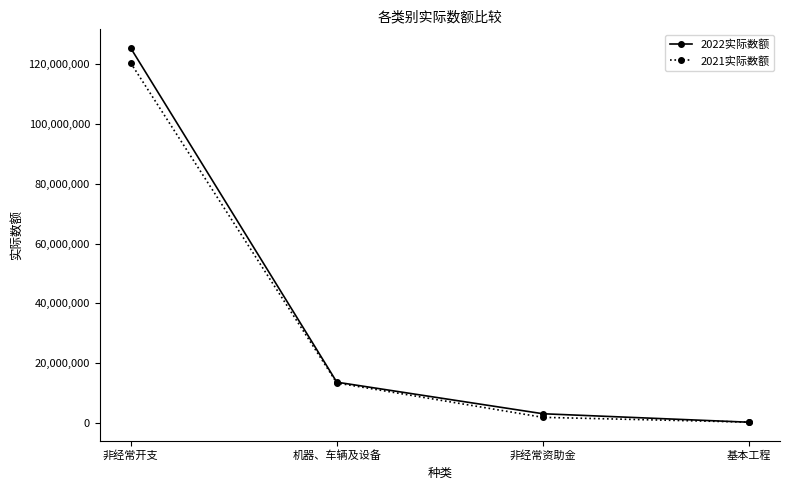

What is the difference between the second highest and minimum values in the 2021实际数额 series?

13095320